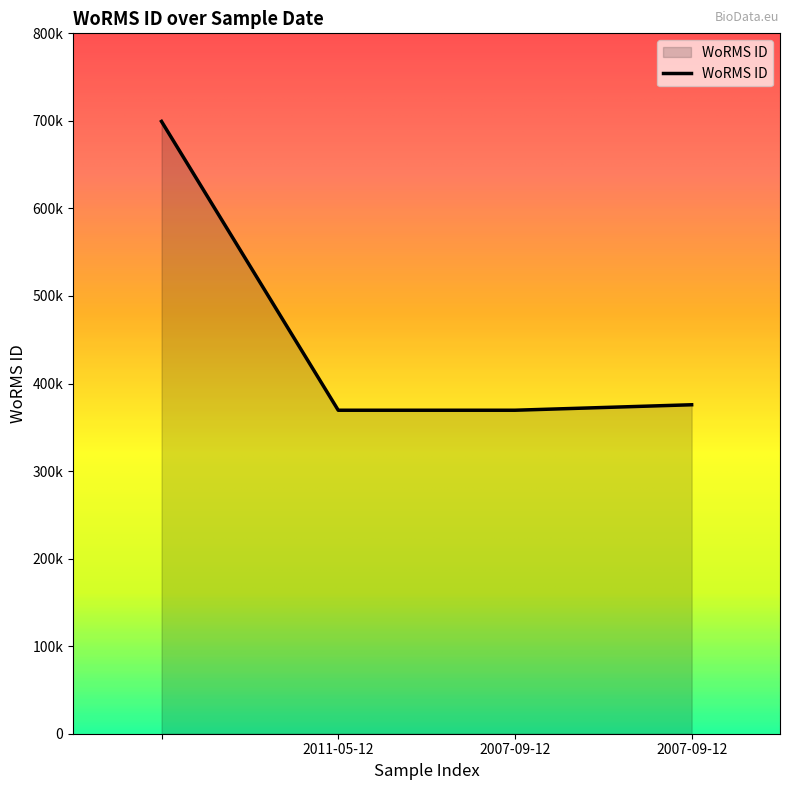

Reading left to right, list all the values displayed in this chart.

699402	369489	369489	375757